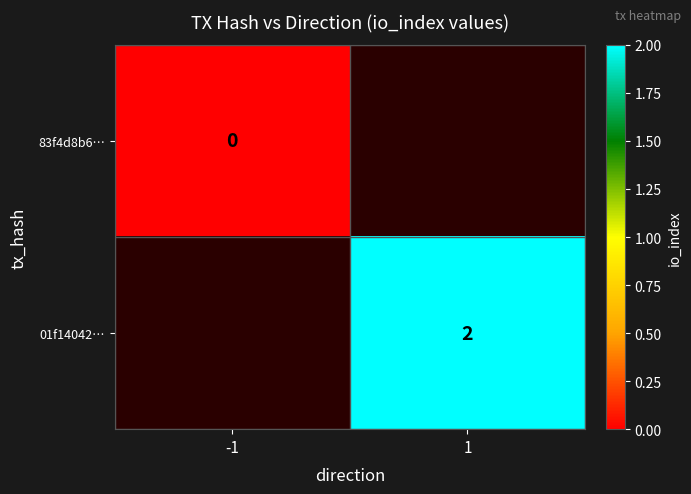

True or false: 01f14042… has a value of 1 at 1.

False